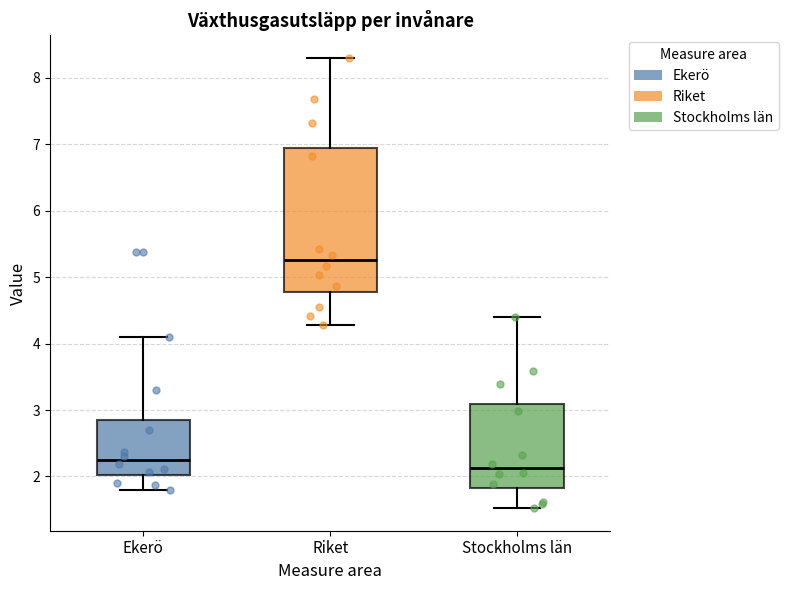

Which box has the lowest median line?

Stockholms län